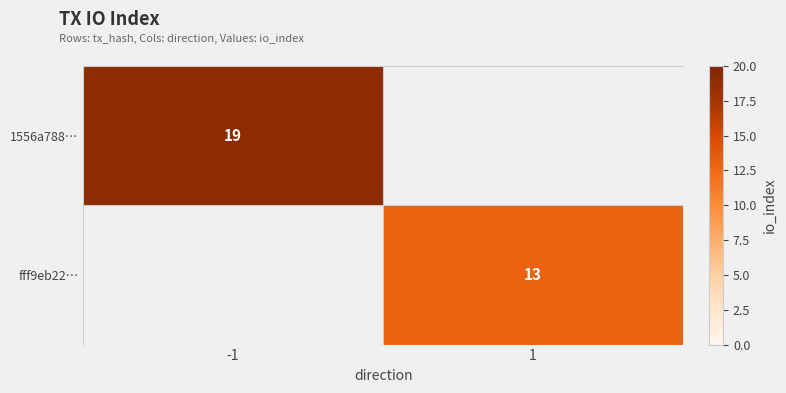

The fff9eb22… series shows 19.6 at 1. True or false?

False